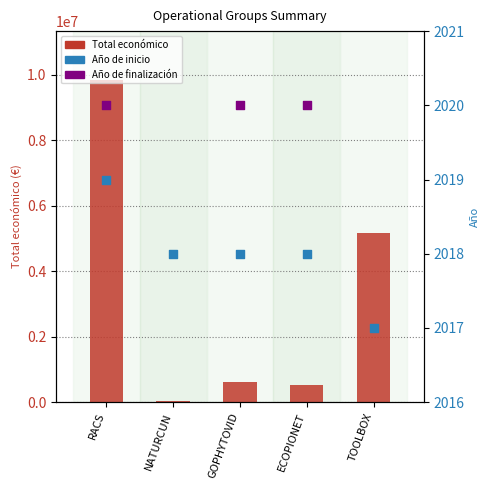

Which has a higher value, NATURCUN or RACS?

RACS